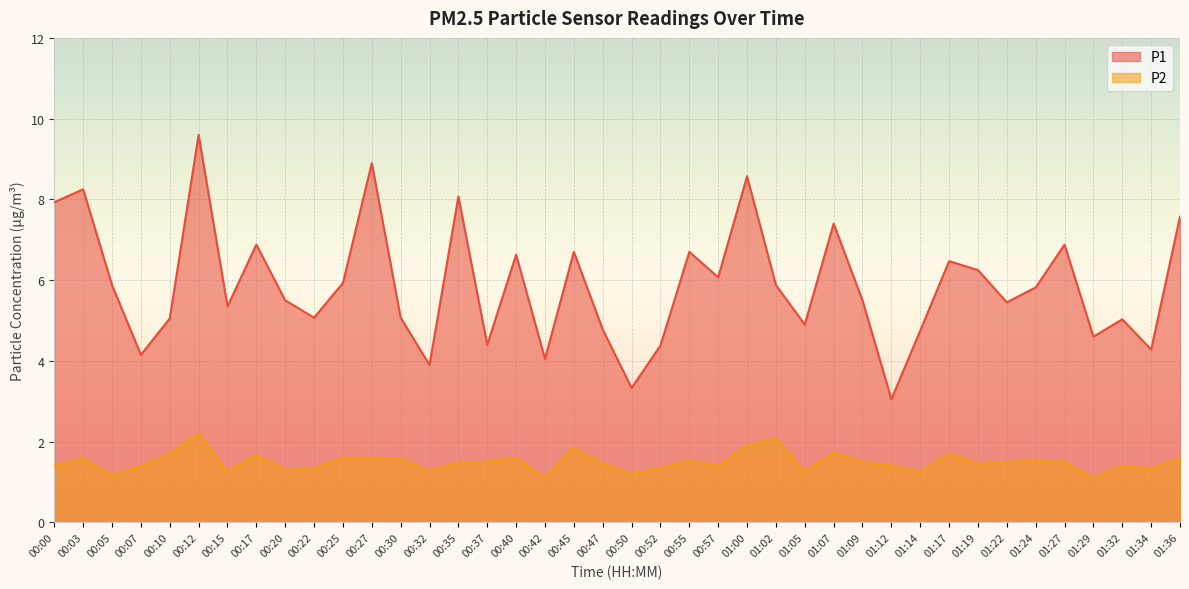

The value of P2 at 01:34 is 1.3. True or false?

True